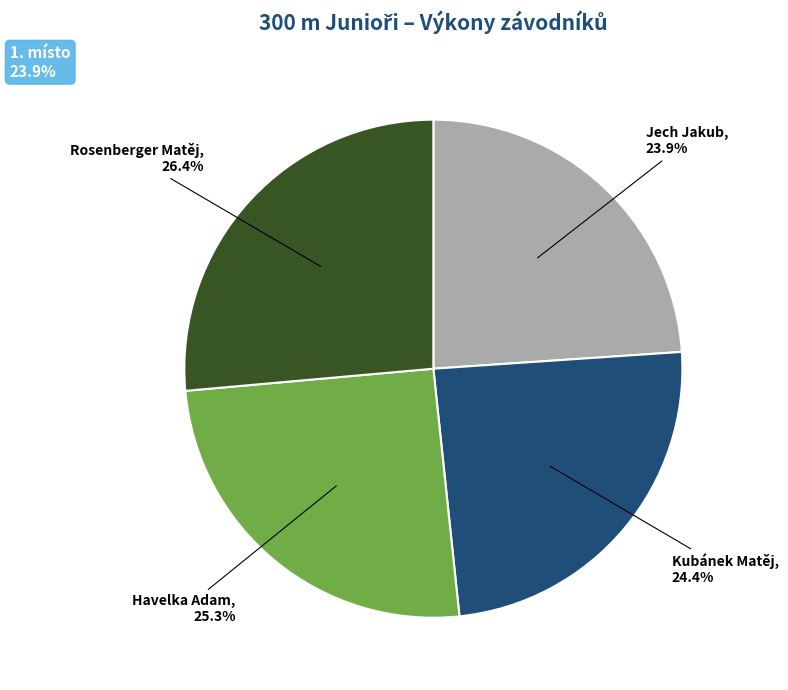

Is there a majority slice in this chart?

No